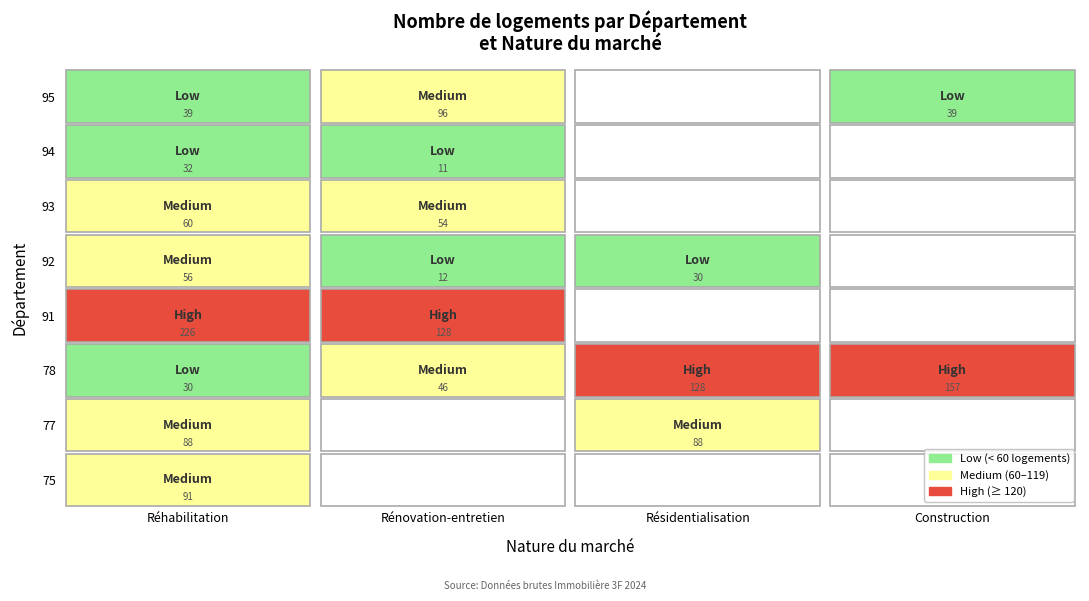

Which series has the largest total across all categories?

78